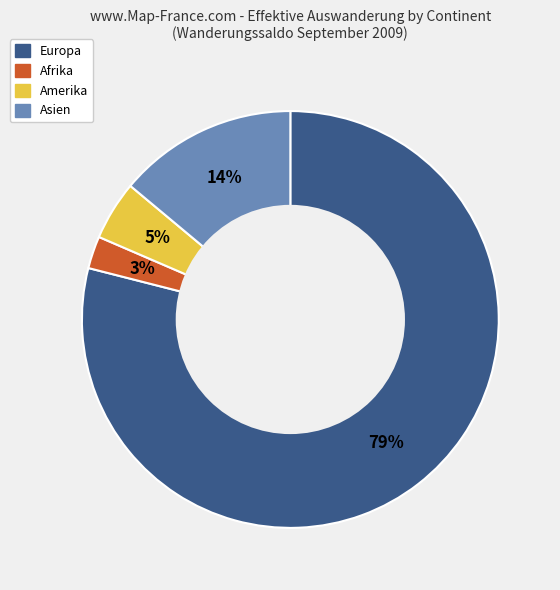

Does any single category account for the majority?

Yes